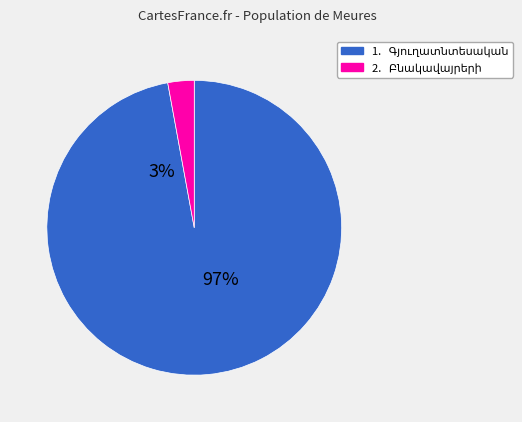

True or false: 9 accounts for 9% of the total.

False